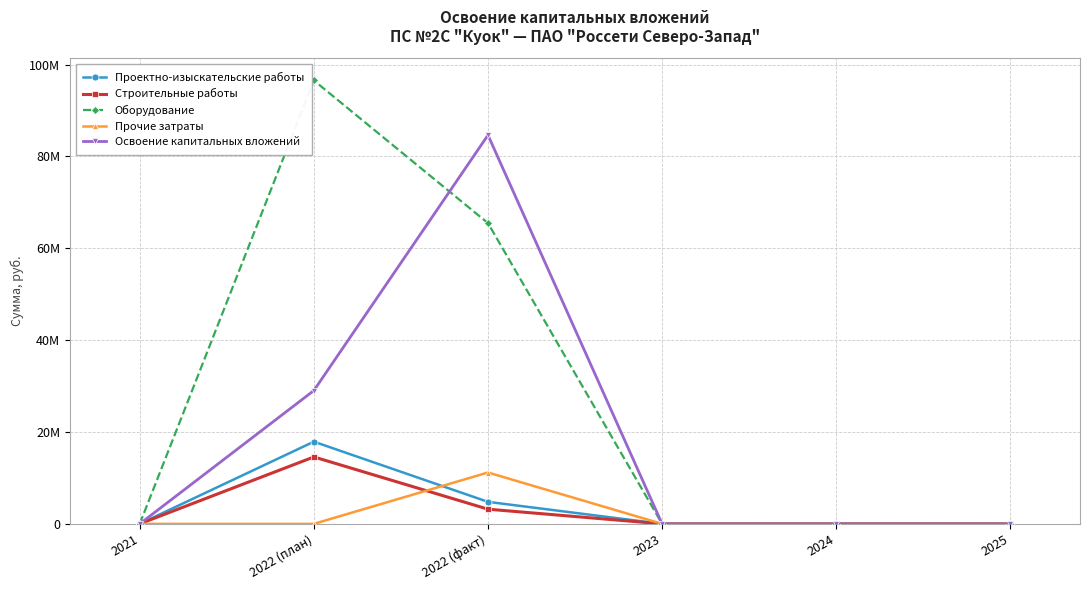

What are all the series names shown in the legend?

Проектно-изыскательские работы, Строительные работы, Оборудование, Прочие затраты, Освоение капитальных вложений